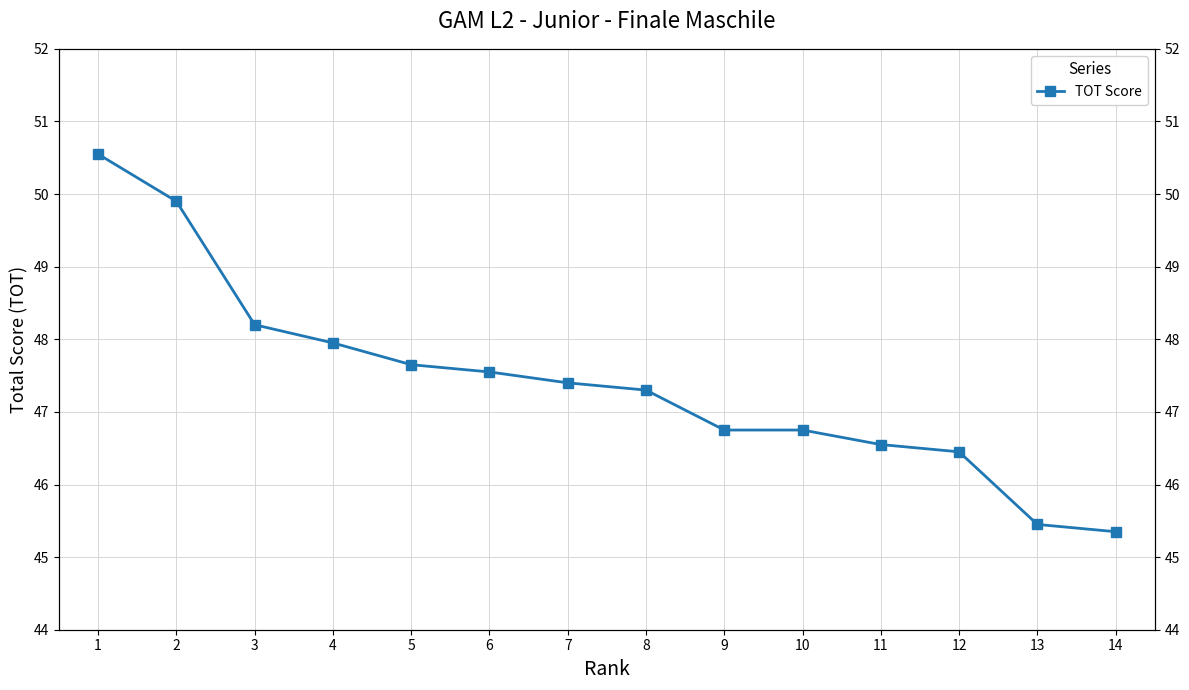

What is the value of the 12th point from the left?

46.5